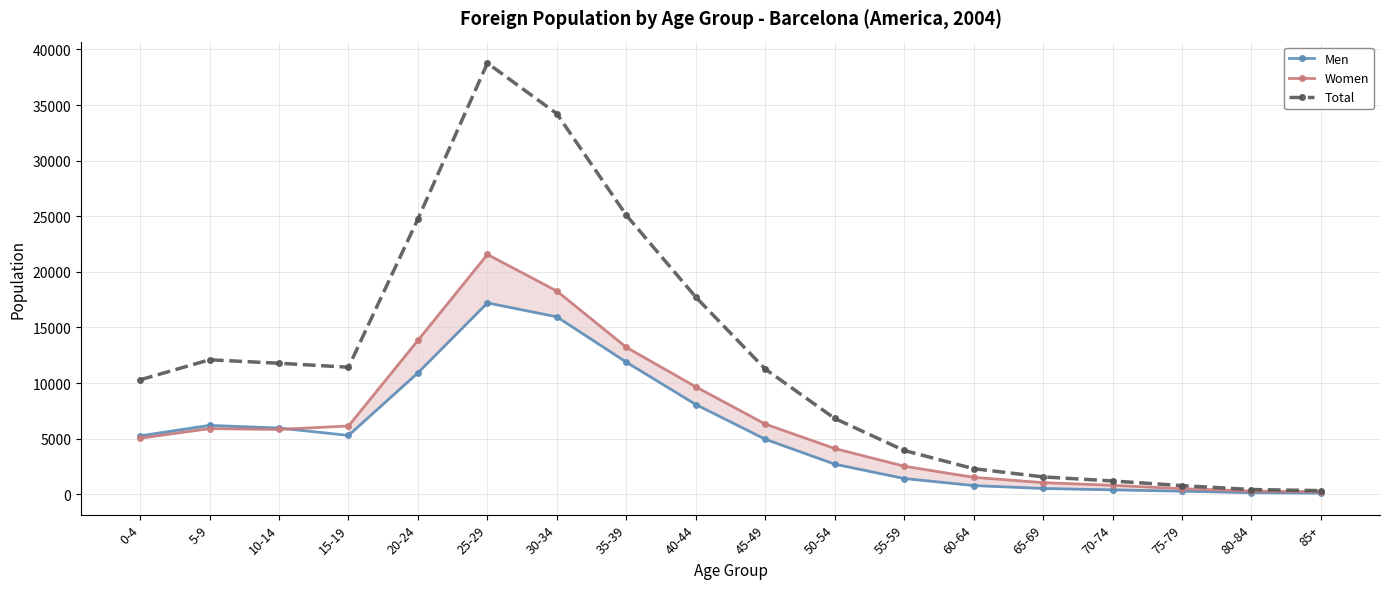

How many data points does each series have?

18